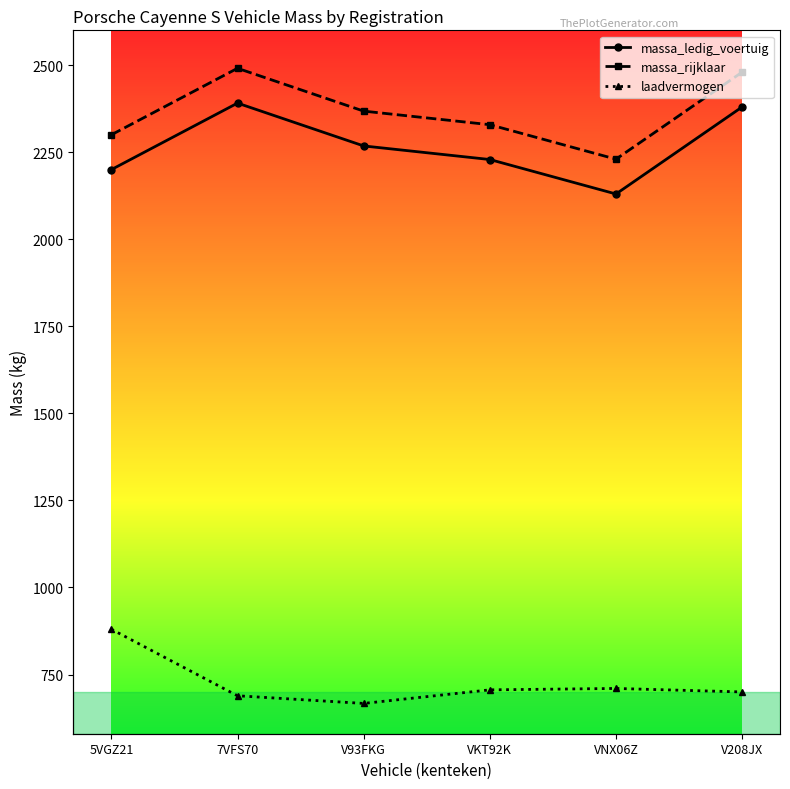

How many lines are shown in the chart?

3